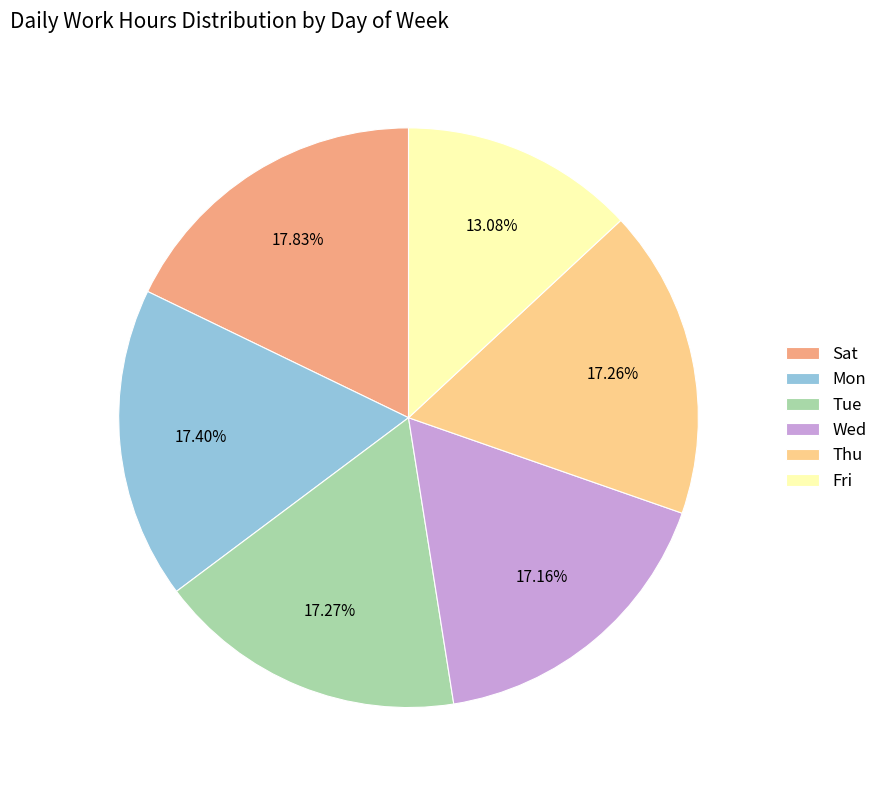

Which slice is the smallest?

Fri